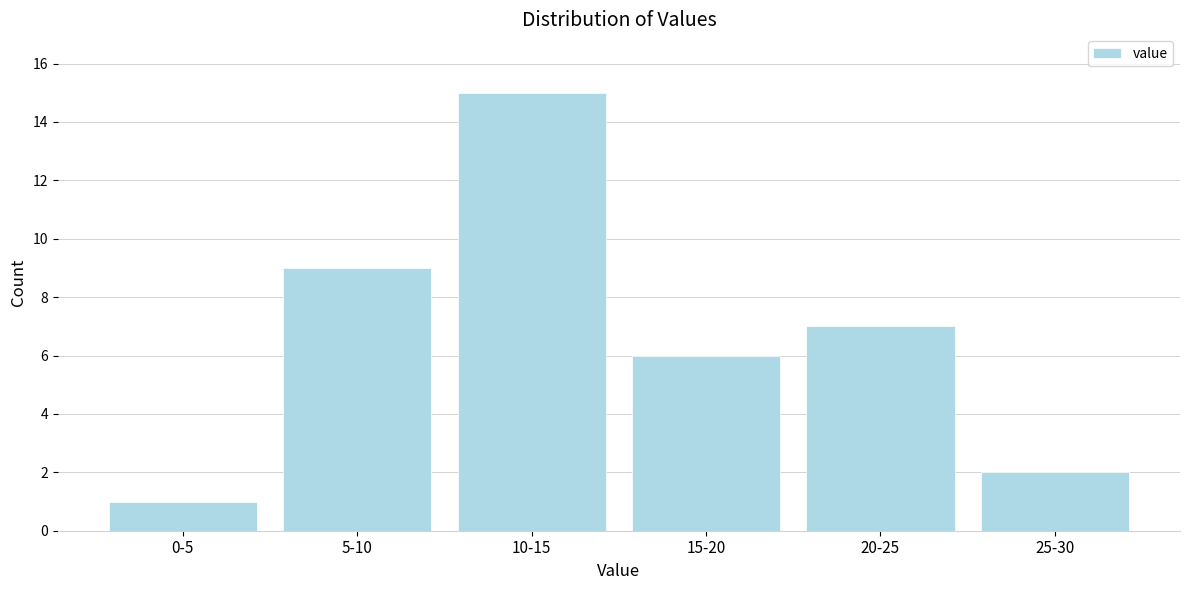

Reading right to left, what are all the values shown in this chart?

25-30=2	20-25=7	15-20=6	10-15=15	5-10=9	0-5=1